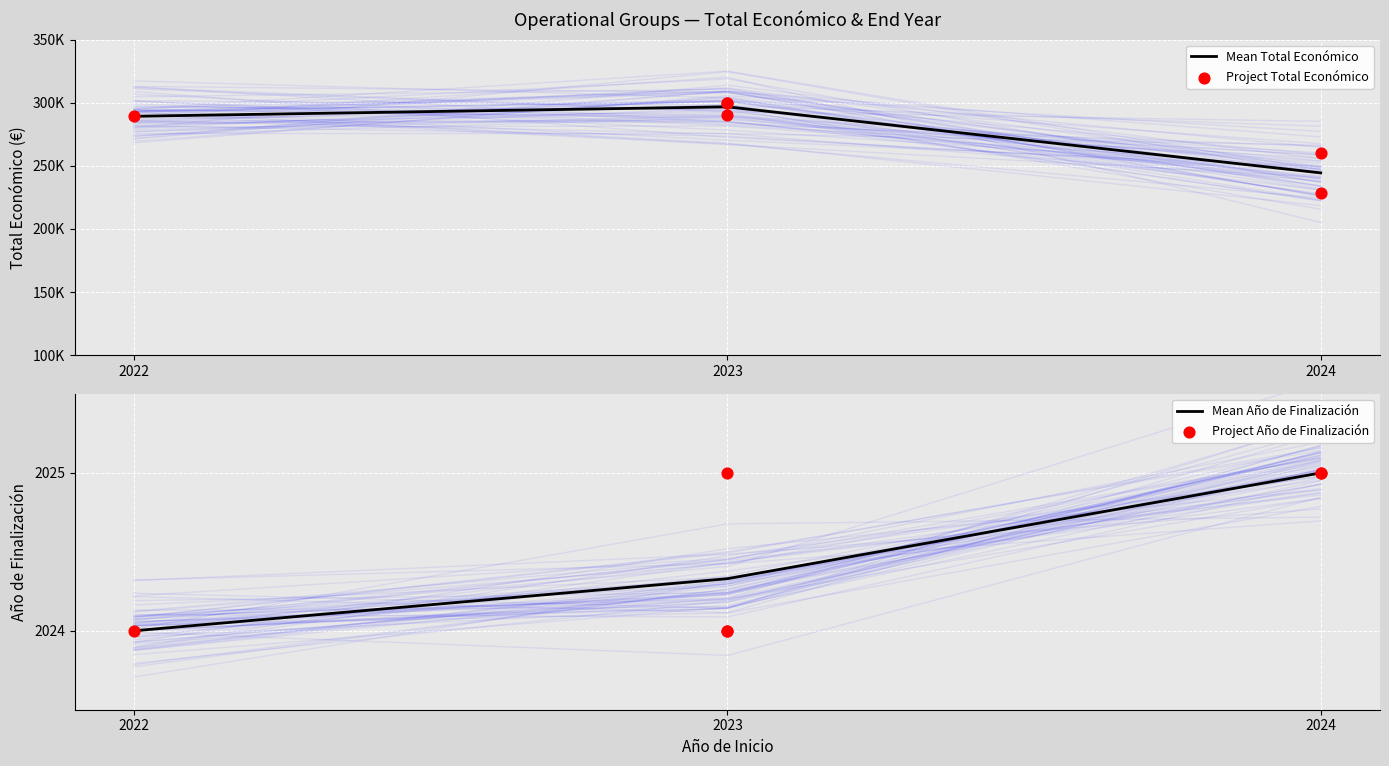

What is the ratio of the value at 2023 to the value at 2022?

1.0